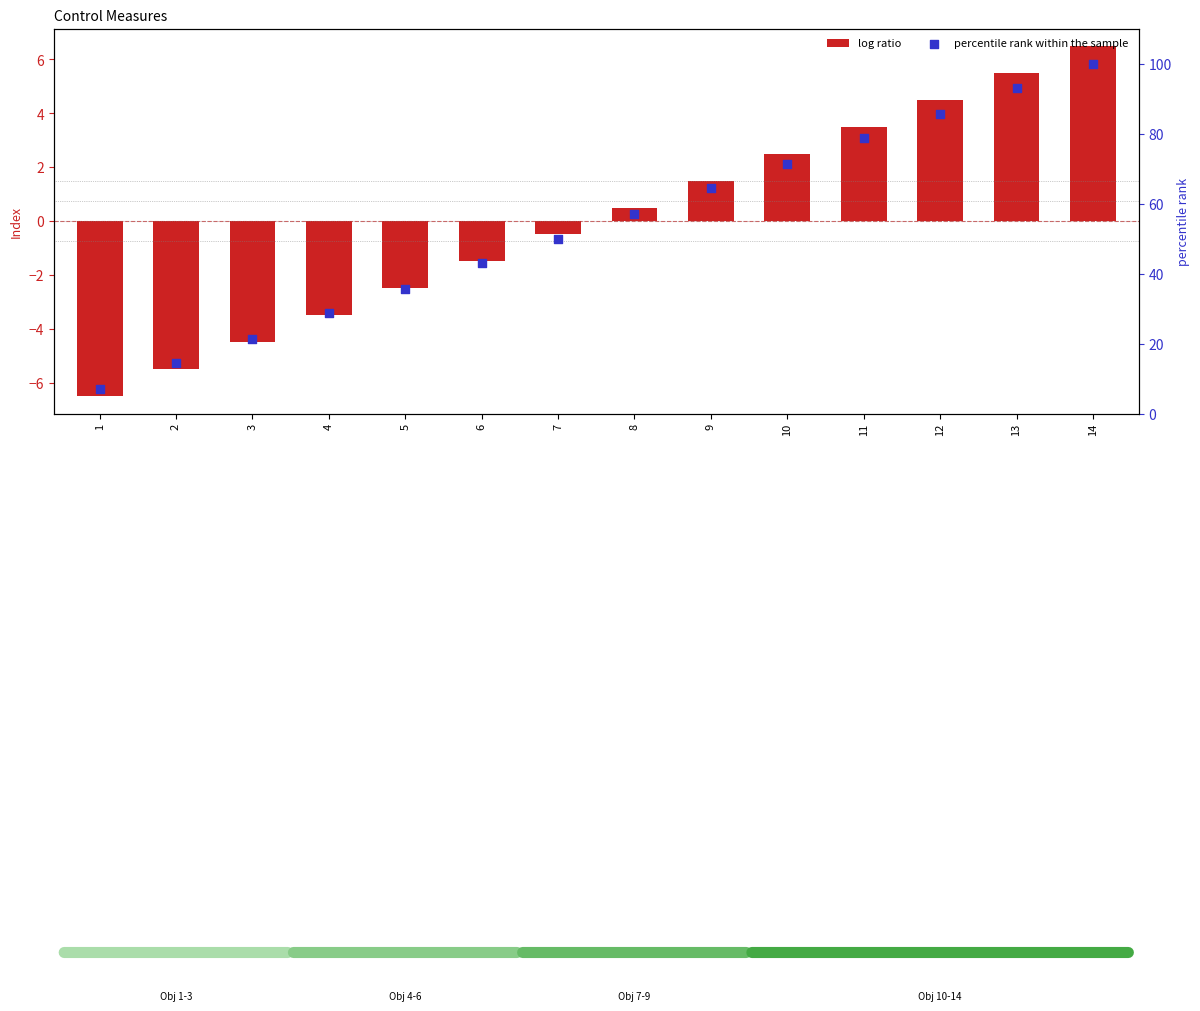

Which series reaches the minimum Y coordinate?

log ratio